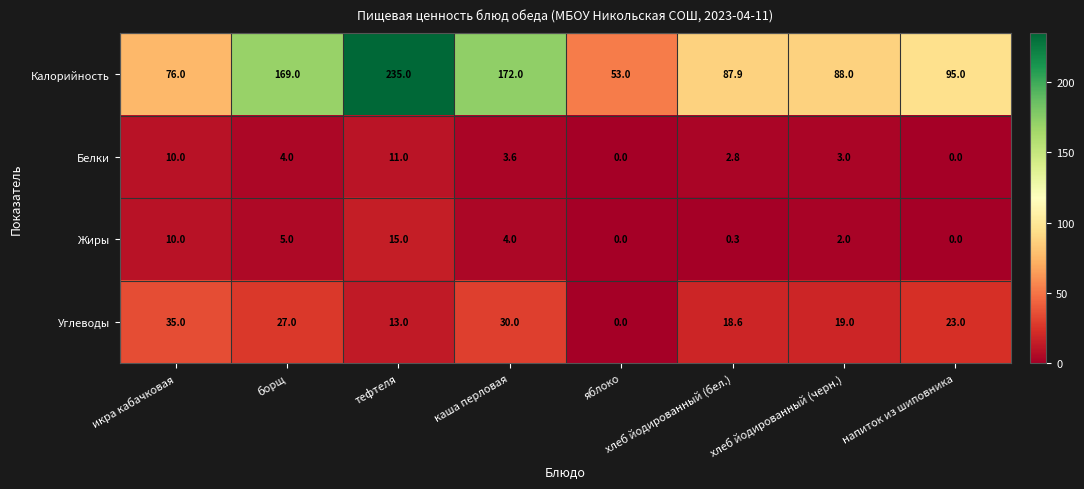

Where is Жиры nearest to the value 7?

борщ